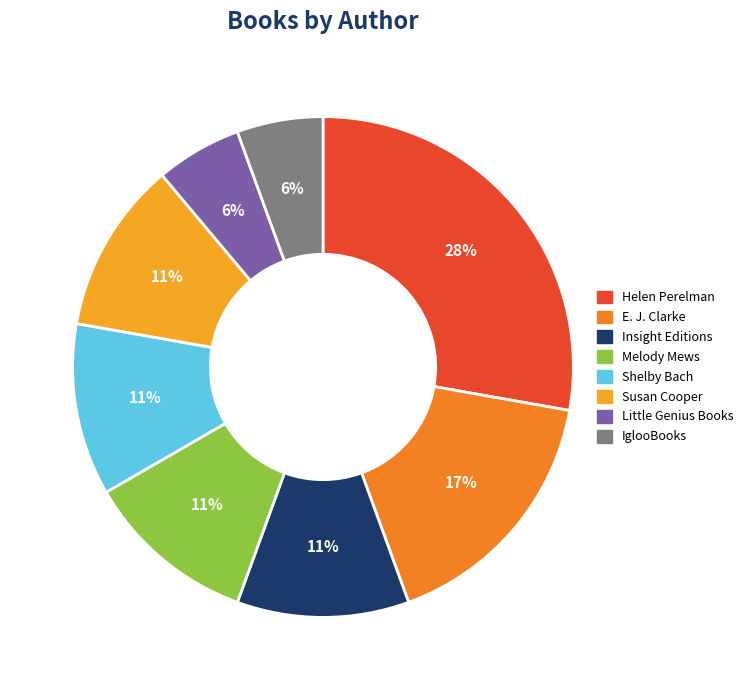

What is the change in value from E. J. Clarke to Insight Editions?

-1